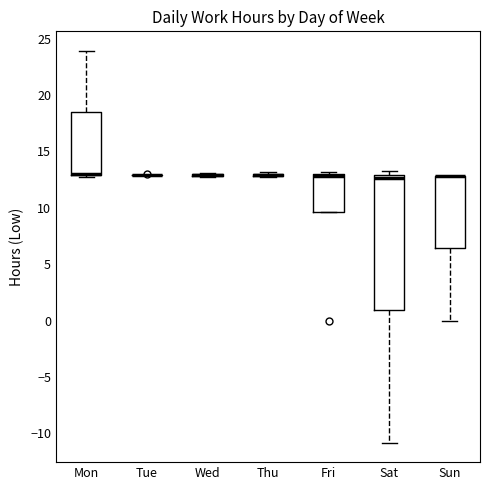

Reading left to right, read every box against the y-axis: the position of its median line, the range the box covers, and the ends of its whiskers. The values are not printed on the chart, so give them approximately, as read against the axis.

Mon: median 13.0 (drawn on the box's lower edge), box 13.0 to 18.5, whiskers 13.0 to 24.0
Tue: box collapsed to a line at 13.0, whiskers 13.0 to 13.0
Wed: box collapsed to a line at 13.0, whiskers 13.0 to 13.0
Thu: box collapsed to a line at 13.0, whiskers 13.0 to 13.0
Fri: median 13.0 (drawn on the box's upper edge), box 9.5 to 13.0, whiskers 9.5 to 13.0 (just above the box's upper edge)
Sat: median 12.5, box 1.0 to 13.0, whiskers -11.0 to 13.5
Sun: median 13.0 (drawn on the box's upper edge), box 6.5 to 13.0, whiskers 0.0 to 13.0